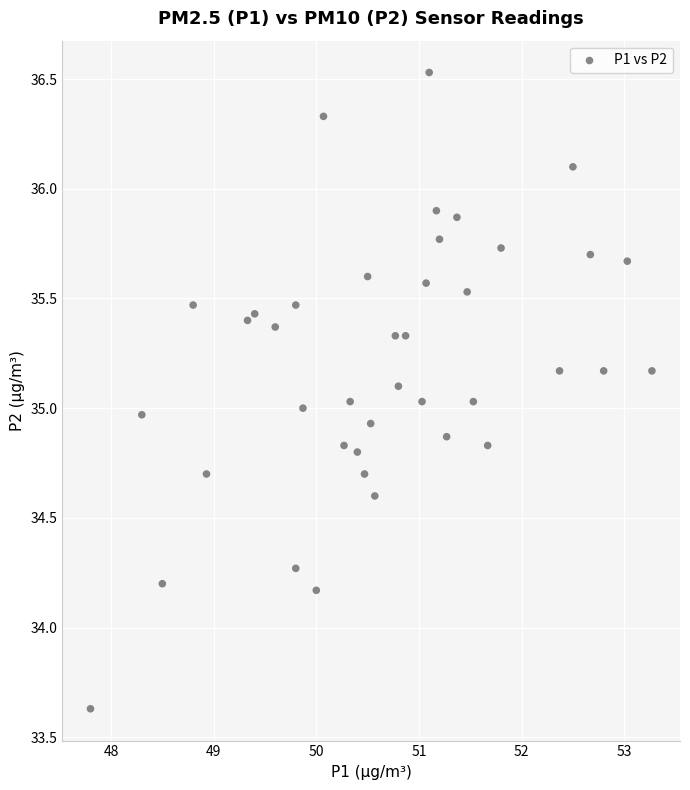

What is the range of X values (max minus min)?

5.5